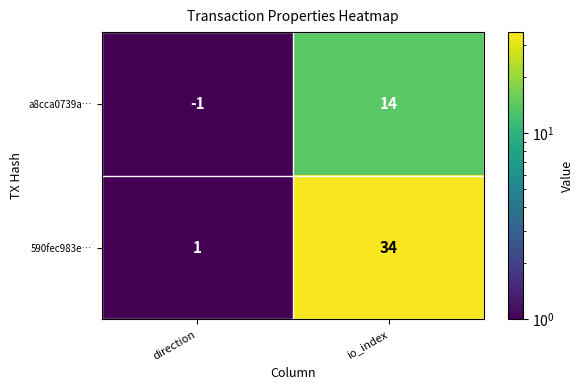

What is the average value of the 590fec983e… series?

18